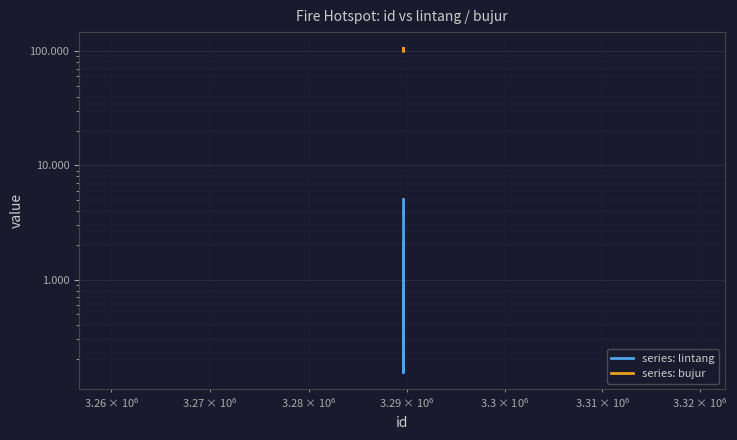

How many data points in series: lintang are above 1?

9